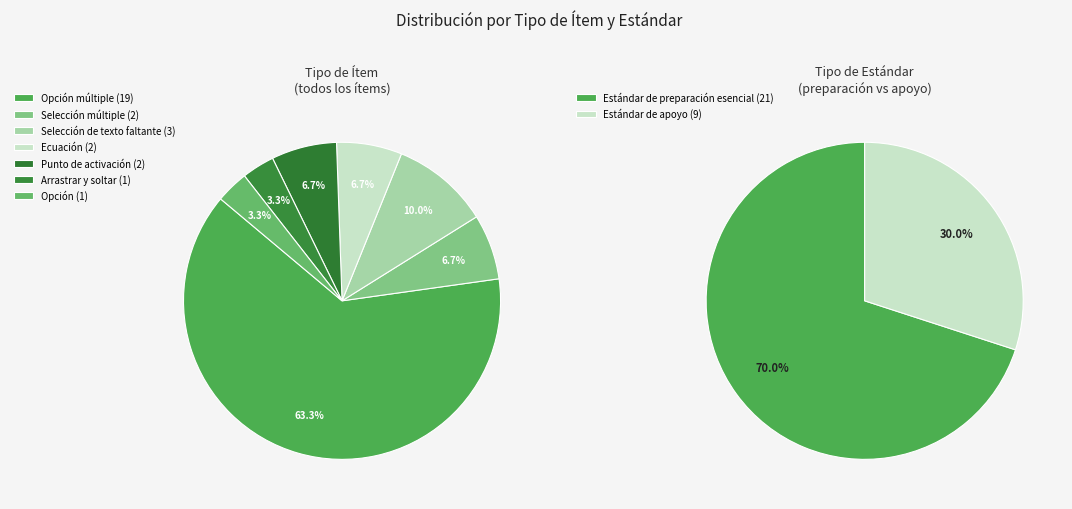

What percentage is the Ecuación slice, to the nearest percent?

7%